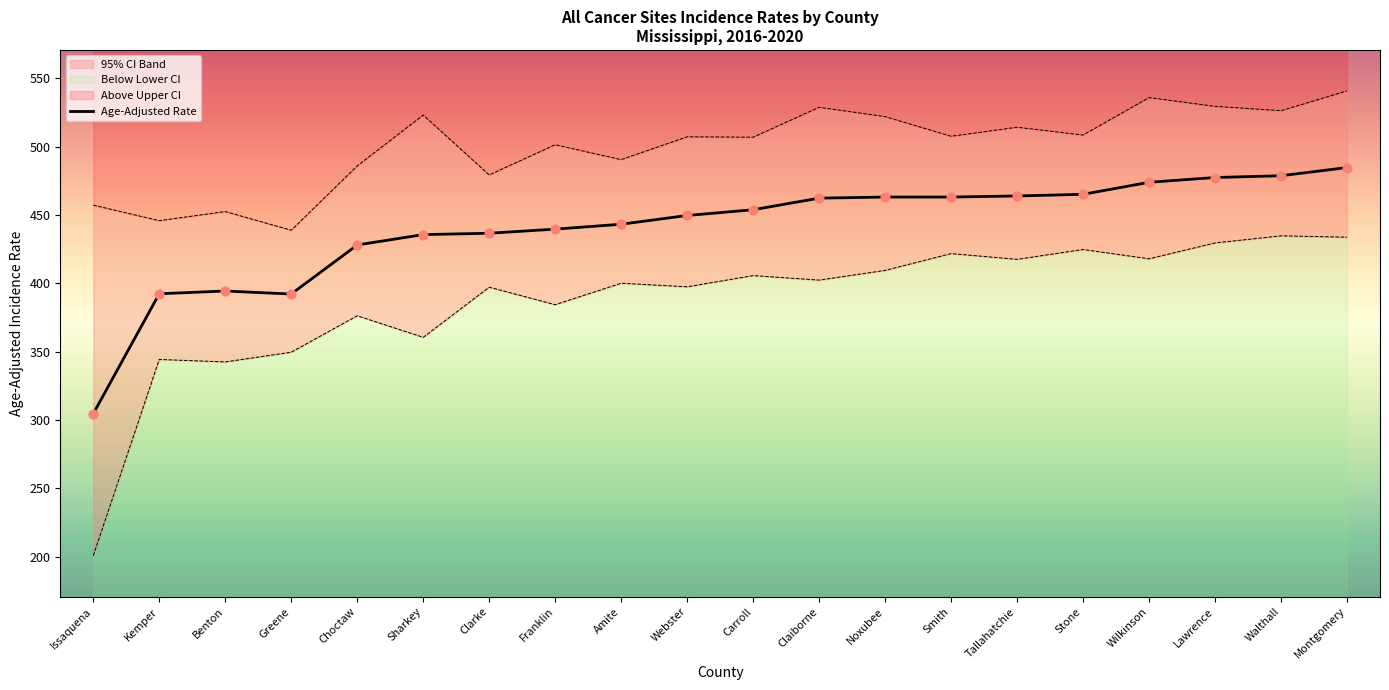

What is the change in value from Kemper to Claiborne?

+70.0